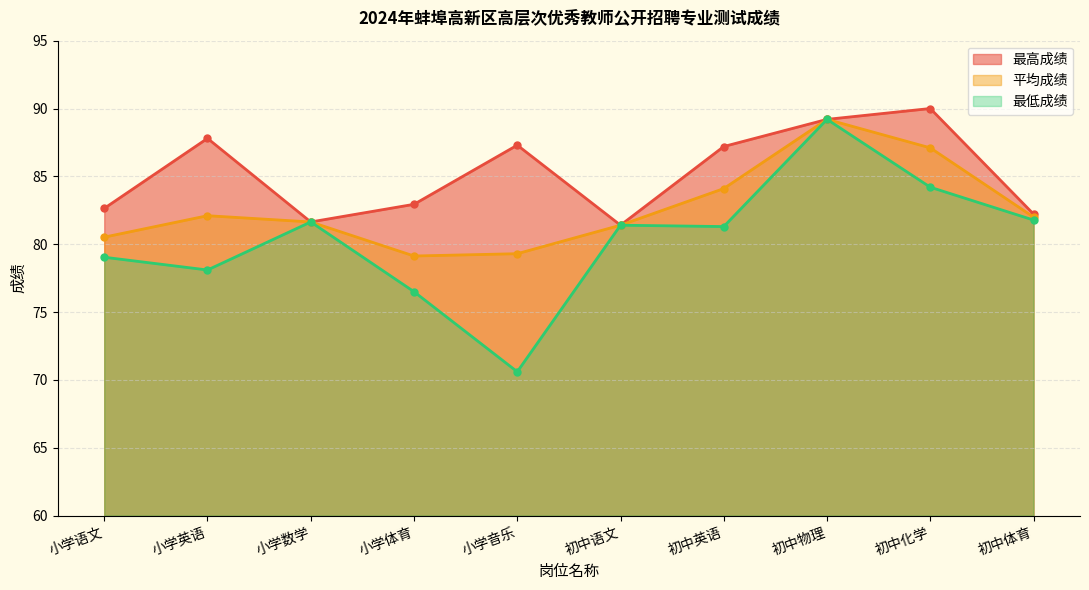

What is the label of the 4th point from the right?

初中英语